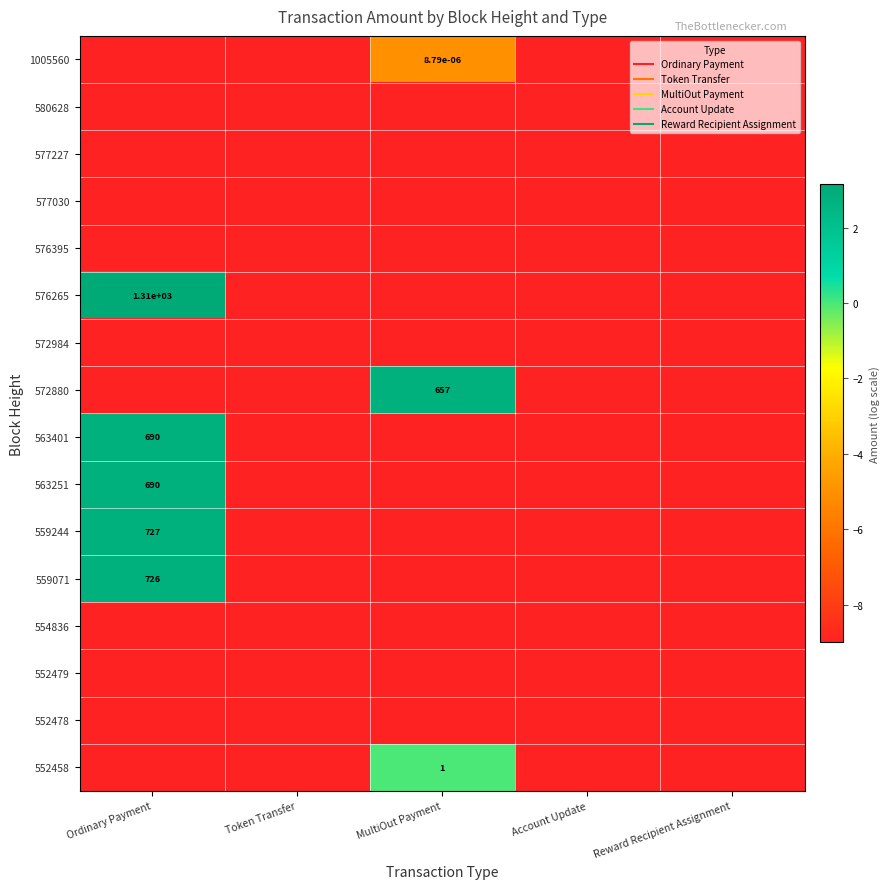

At which label does 552458 reach its peak?

MultiOut Payment